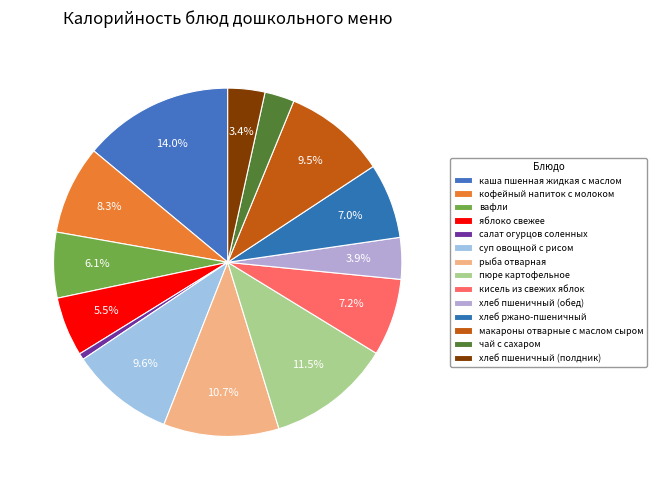

To the nearest percent, what is the difference between the largest and smallest slice percentages?

13%